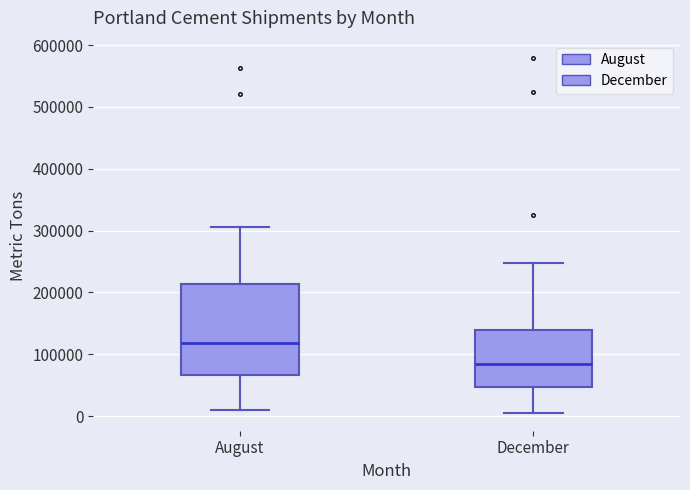

Where is the upper edge of the box for August on the y-axis? The values are not printed on the chart, so give them approximately, as read against the axis.

210000